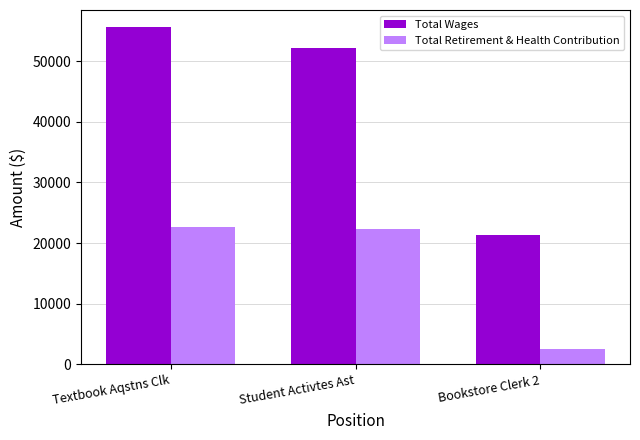

Between Student Activtes Ast and Bookstore Clerk 2, which series saw the biggest shift?

Total Wages